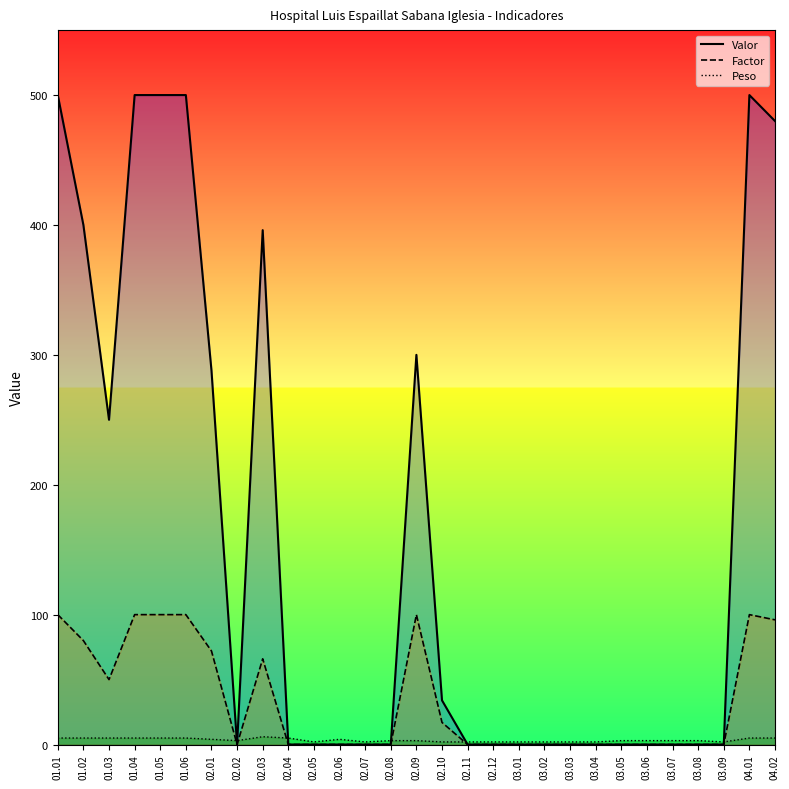

Where is Peso nearest to the value 4?

02.01